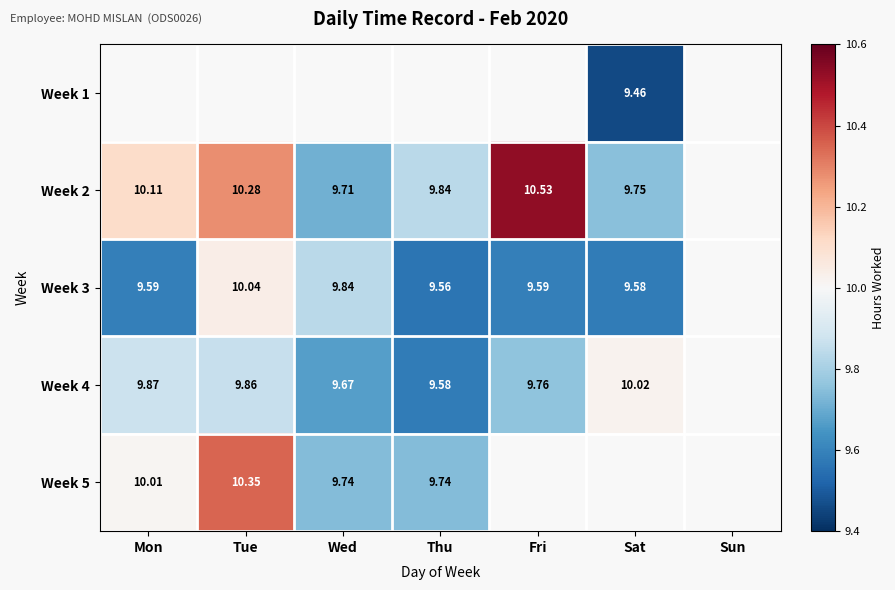

Between Sat and Fri, which is larger?

Fri